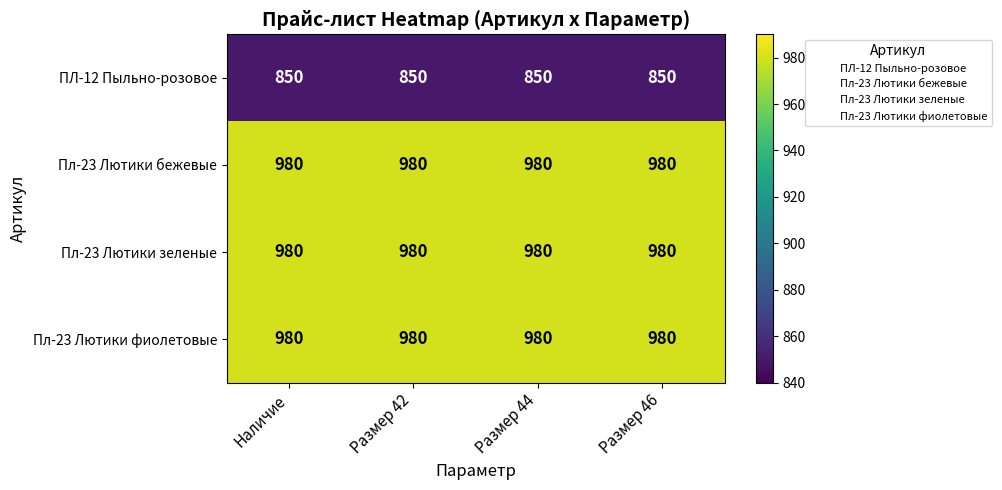

What is the total value across all series at Размер 44?

3790